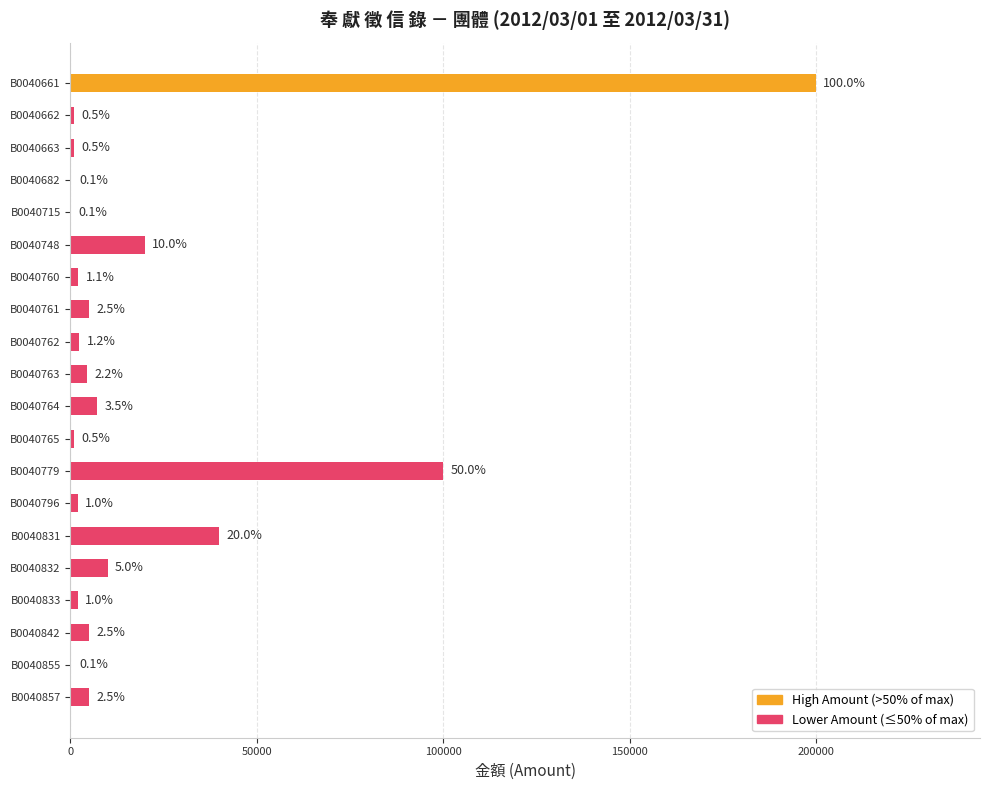

Are the bars horizontal?

Yes